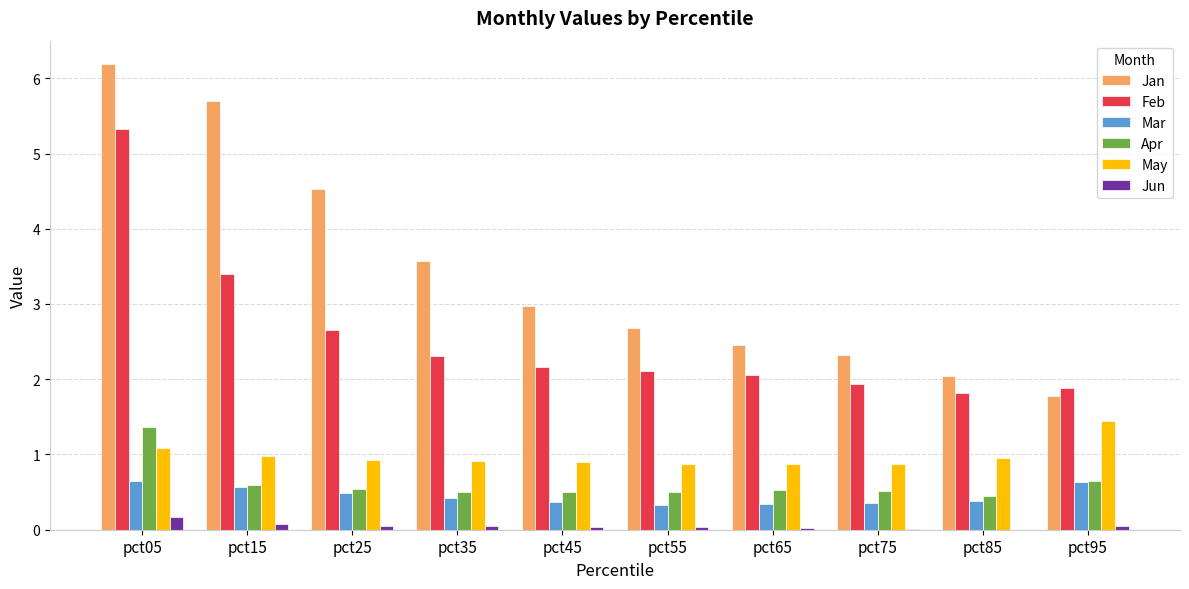

What is the sum of all May values?

9.8